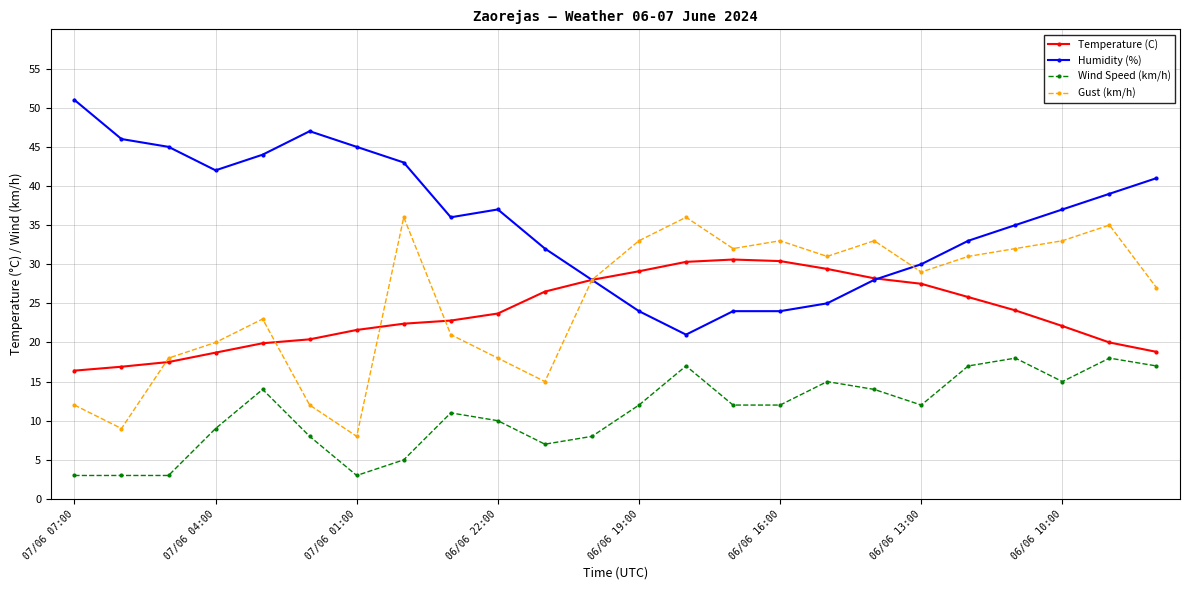

True or false: Gust (km/h) has more than 0 points higher than both neighbors.

True